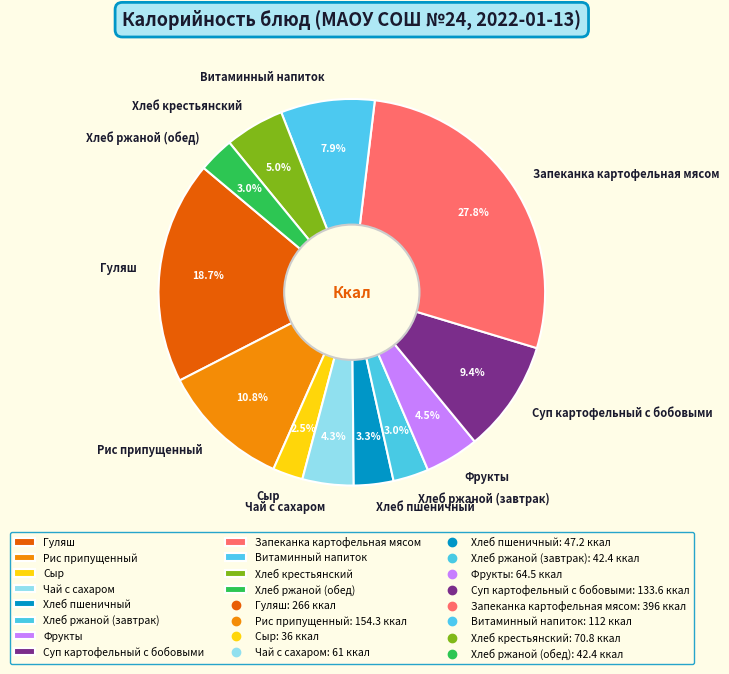

Approximately how many times larger is the value at Хлеб ржаной (обед) compared to Хлеб пшеничный?

0.9